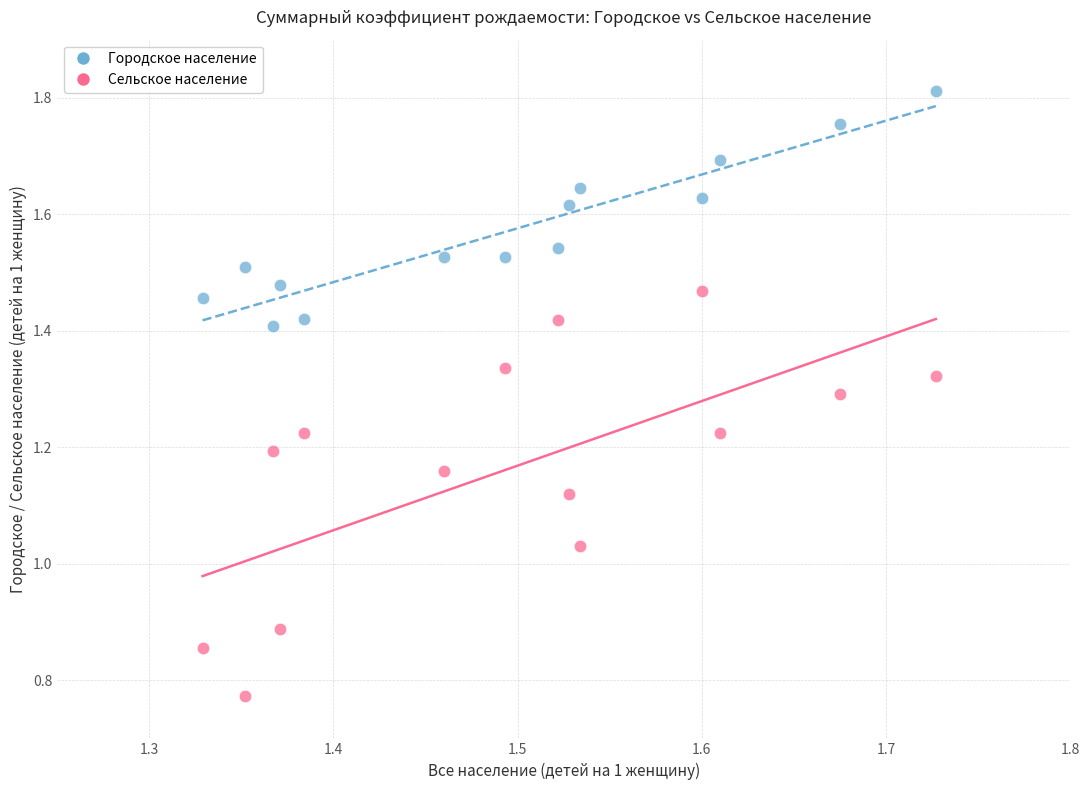

Across all data points, what is the range of X values (max minus min)?

0.4